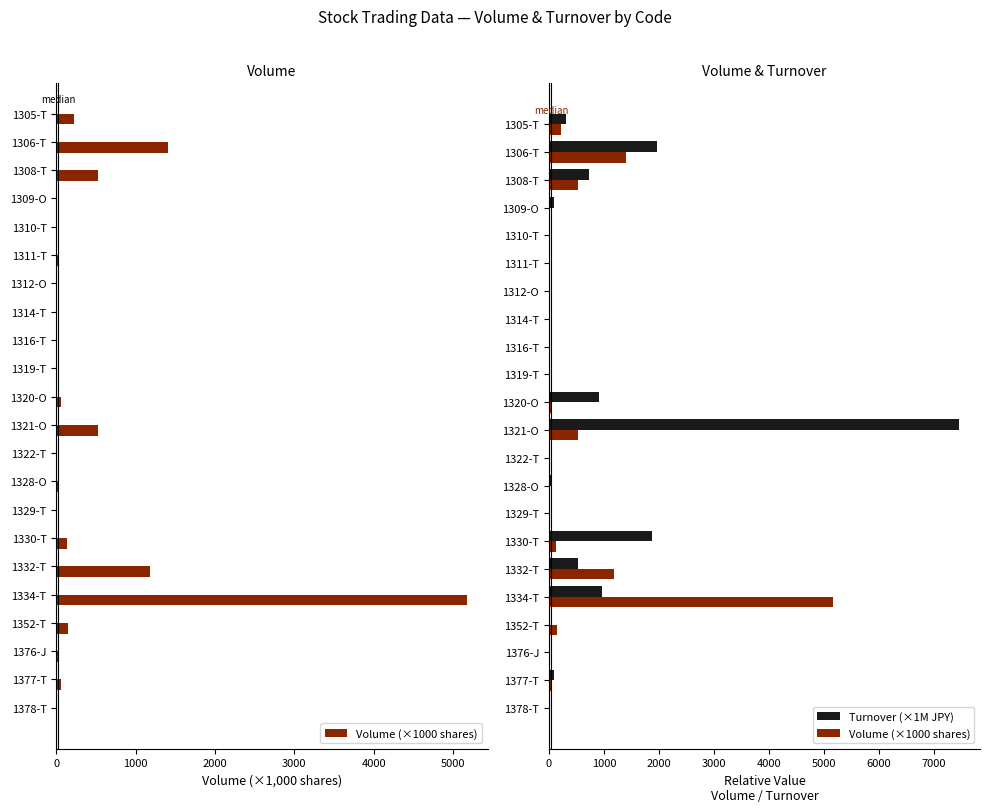

What is the difference between the second highest and minimum values in the Volume (×1000 shares) series?

1406.6